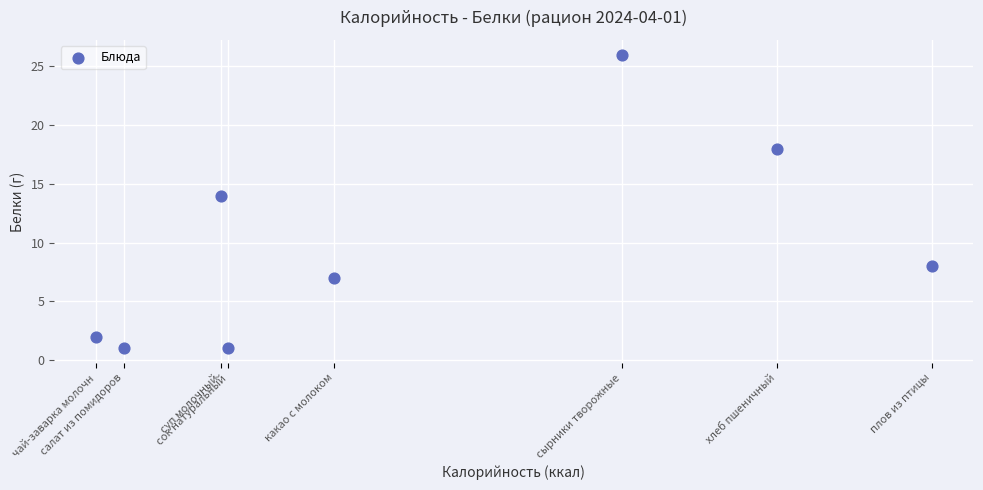

What is the range of X values (max minus min)?

361